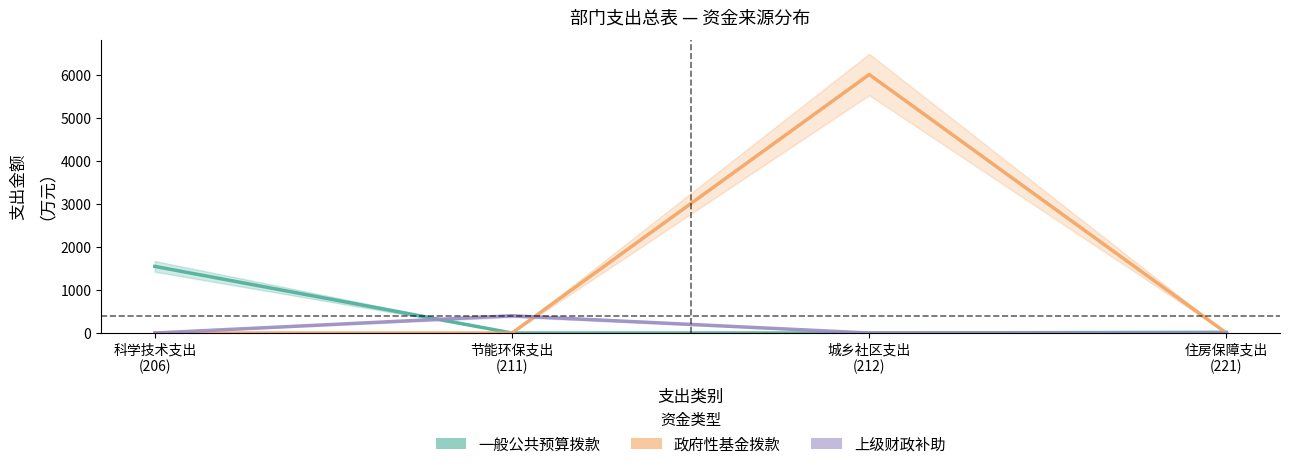

Between 城乡社区支出
(212) and 科学技术支出
(206), which is larger?

科学技术支出
(206)